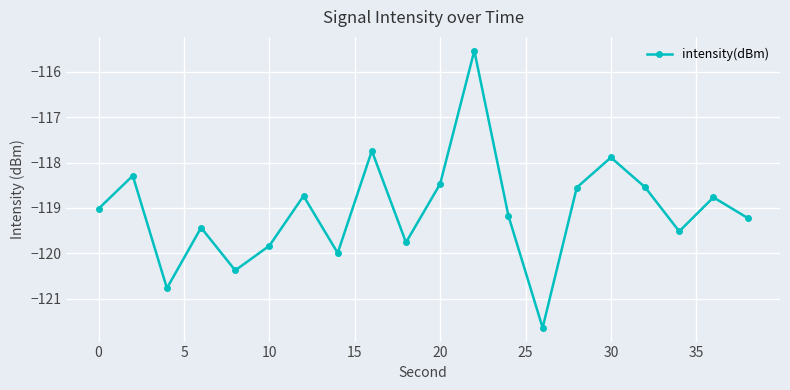

What is the value of the 9th point from the left?

-117.7